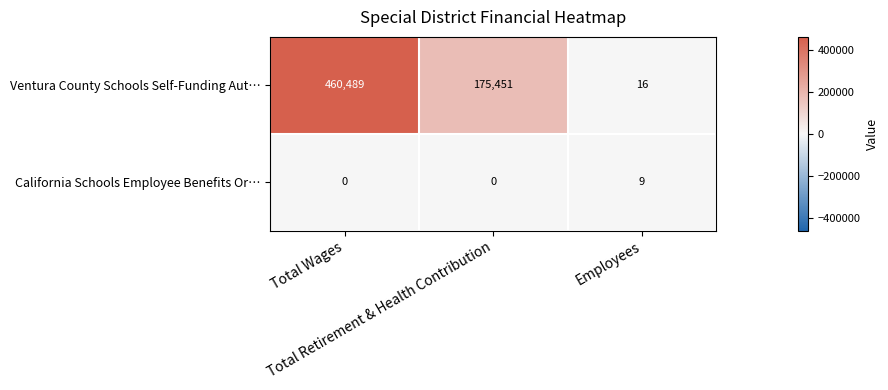

At which category does the chart reach its peak across all series?

Total Wages